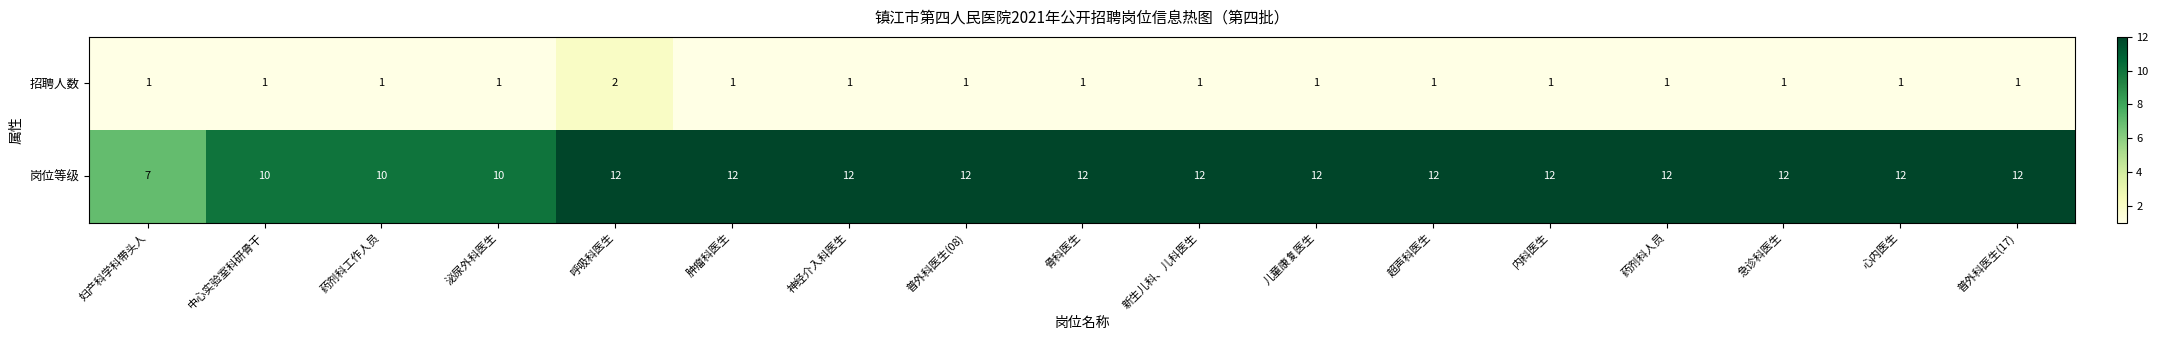

How many 招聘人数 values are between 1 and 2?

17